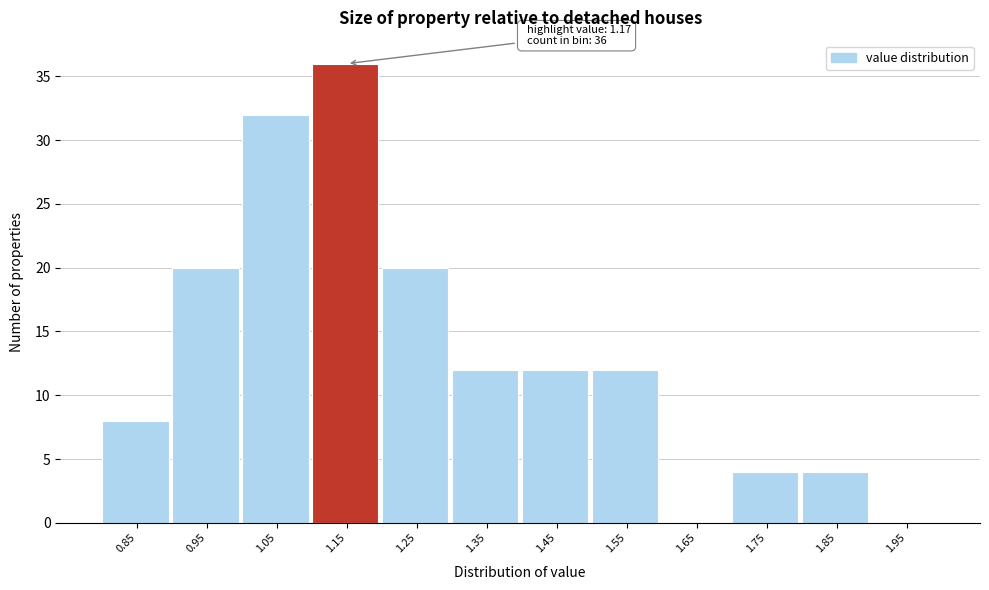

Reading right to left, what are all the values shown in this chart?

1.95=0	1.85=4	1.75=4	1.65=0	1.55=12	1.45=12	1.35=12	1.25=20	1.15=36	1.05=32	0.95=20	0.85=8